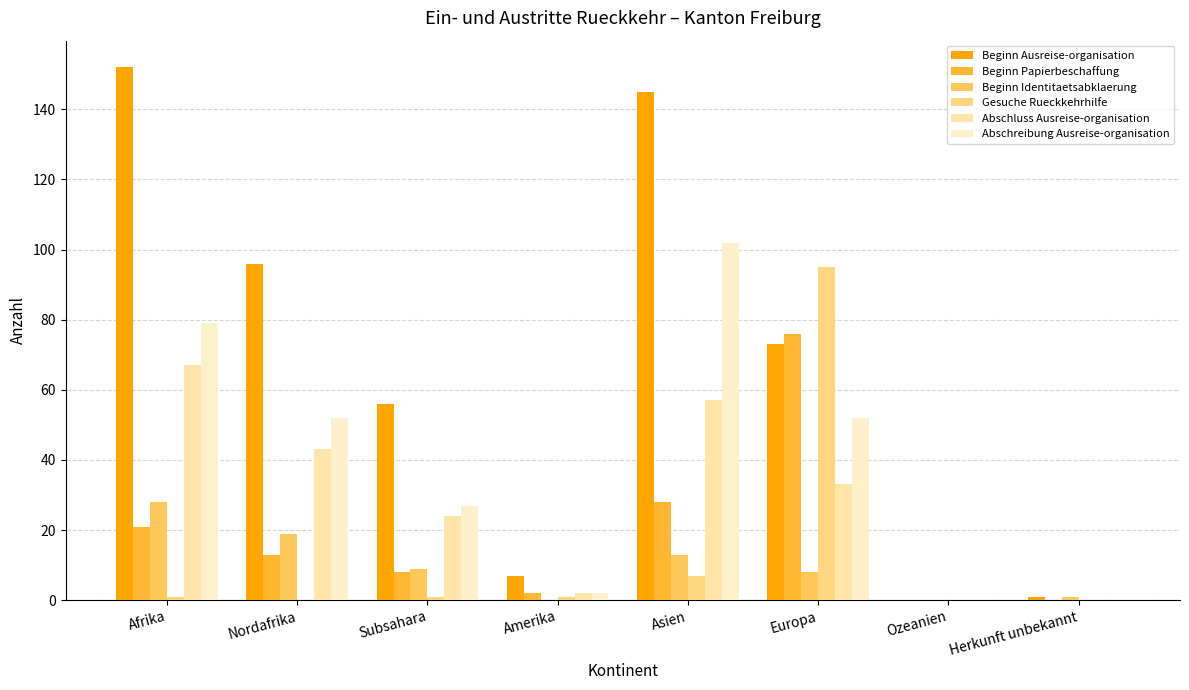

Reading left to right, extract all data points from this chart.

Beginn Ausreise-organisation: Afrika=152	Nordafrika=96	Subsahara=56	Amerika=7	Asien=145	Europa=73	Ozeanien=0	Herkunft unbekannt=1
Beginn Papierbeschaffung: Afrika=21	Nordafrika=13	Subsahara=8	Amerika=2	Asien=28	Europa=76	Ozeanien=0	Herkunft unbekannt=0
Beginn Identitaetsabklaerung: Afrika=28	Nordafrika=19	Subsahara=9	Amerika=0	Asien=13	Europa=8	Ozeanien=0	Herkunft unbekannt=1
Gesuche Rueckkehrhilfe: Afrika=1	Nordafrika=0	Subsahara=1	Amerika=1	Asien=7	Europa=95	Ozeanien=0	Herkunft unbekannt=0
Abschluss Ausreise-organisation: Afrika=67	Nordafrika=43	Subsahara=24	Amerika=2	Asien=57	Europa=33	Ozeanien=0	Herkunft unbekannt=0
Abschreibung Ausreise-organisation: Afrika=79	Nordafrika=52	Subsahara=27	Amerika=2	Asien=102	Europa=52	Ozeanien=0	Herkunft unbekannt=0